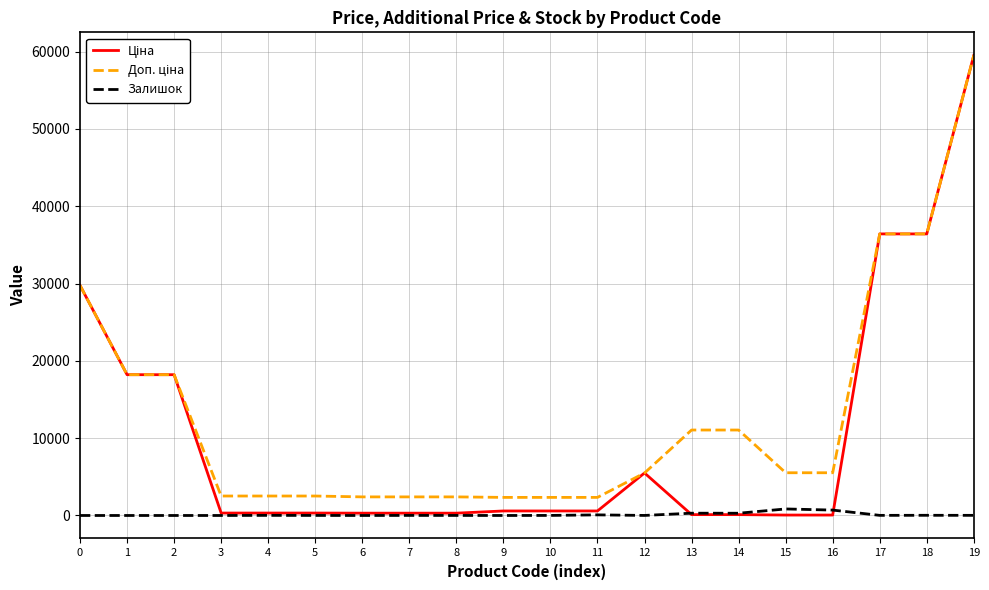

At which category is the sum across all series the highest?

19